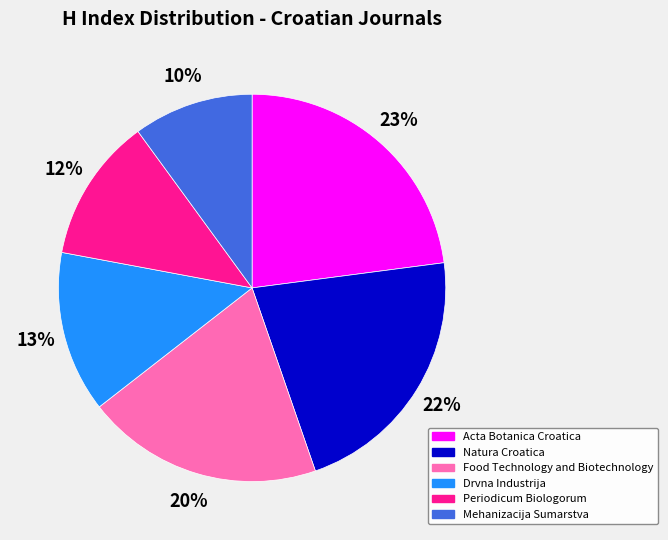

Which has a higher value, Natura Croatica or Food Technology and Biotechnology?

Natura Croatica